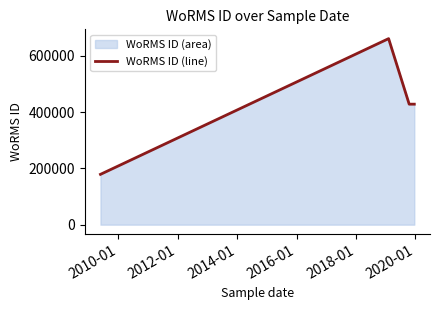

What is the difference between the maximum and minimum values?

482587